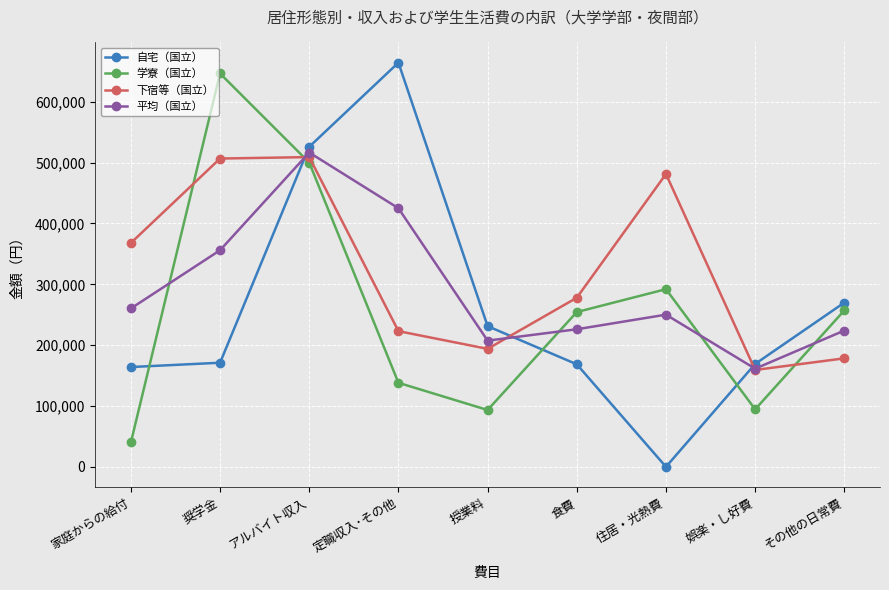

The 平均（国立） series shows 85523 at その他の日常費. True or false?

False